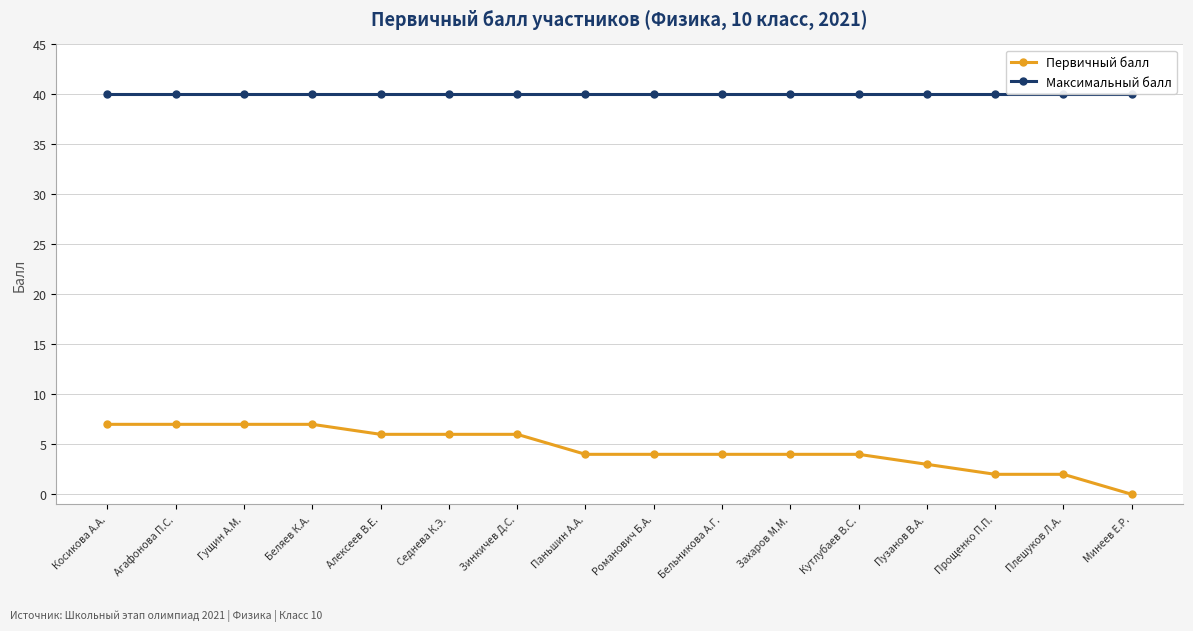

What is the sum of all Первичный балл values?

73